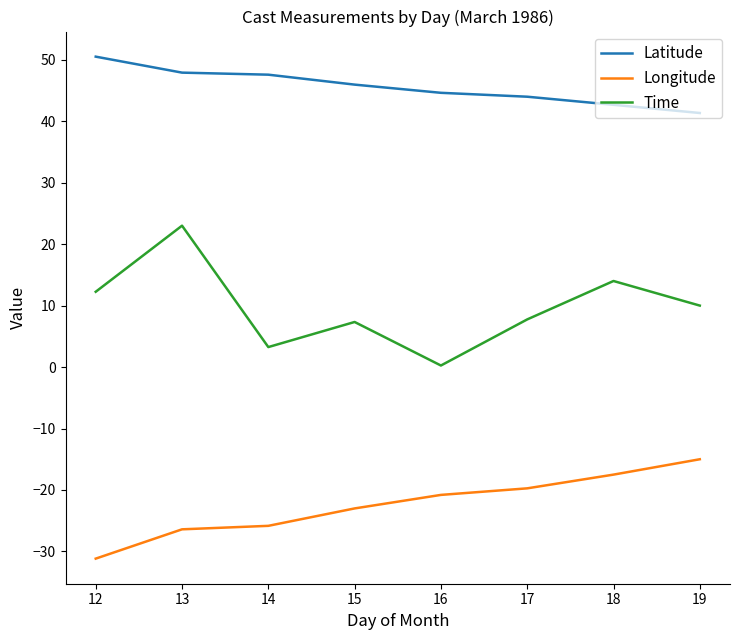

At which category is the sum across all series the highest?

13